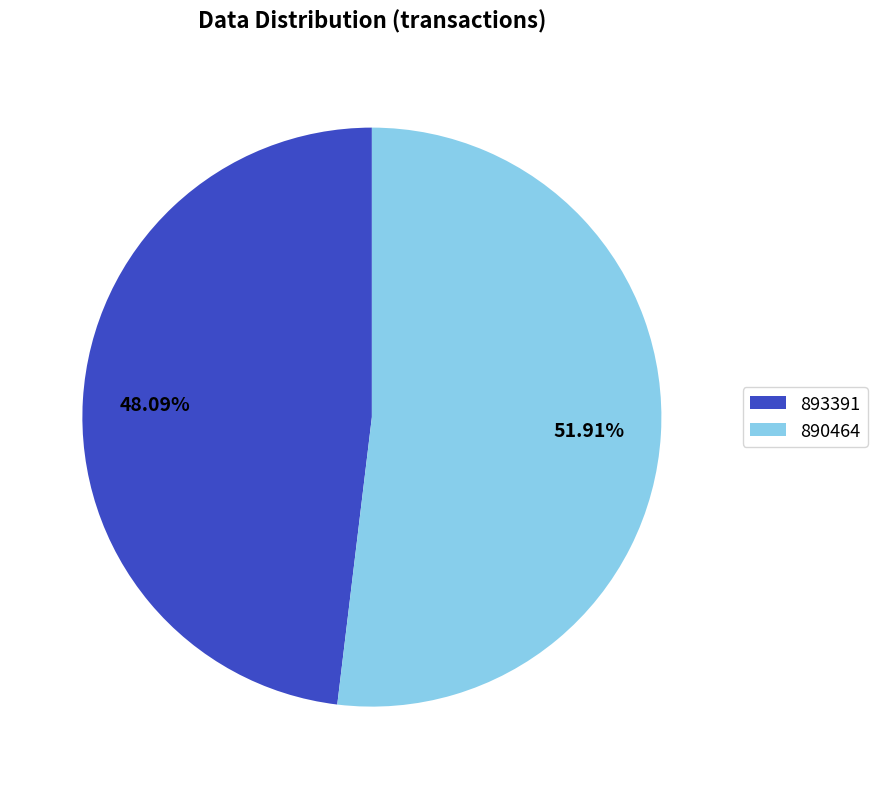

Which slice is the smallest?

893391